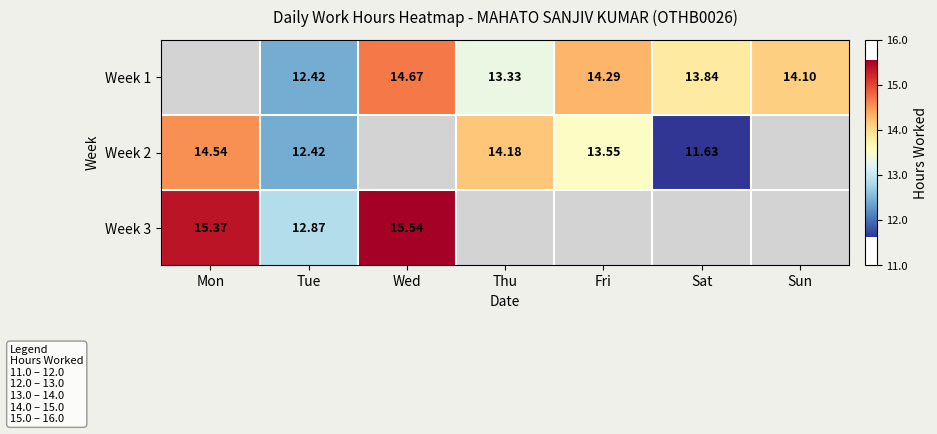

What is the spread (max minus min) of values at Wed?

0.9